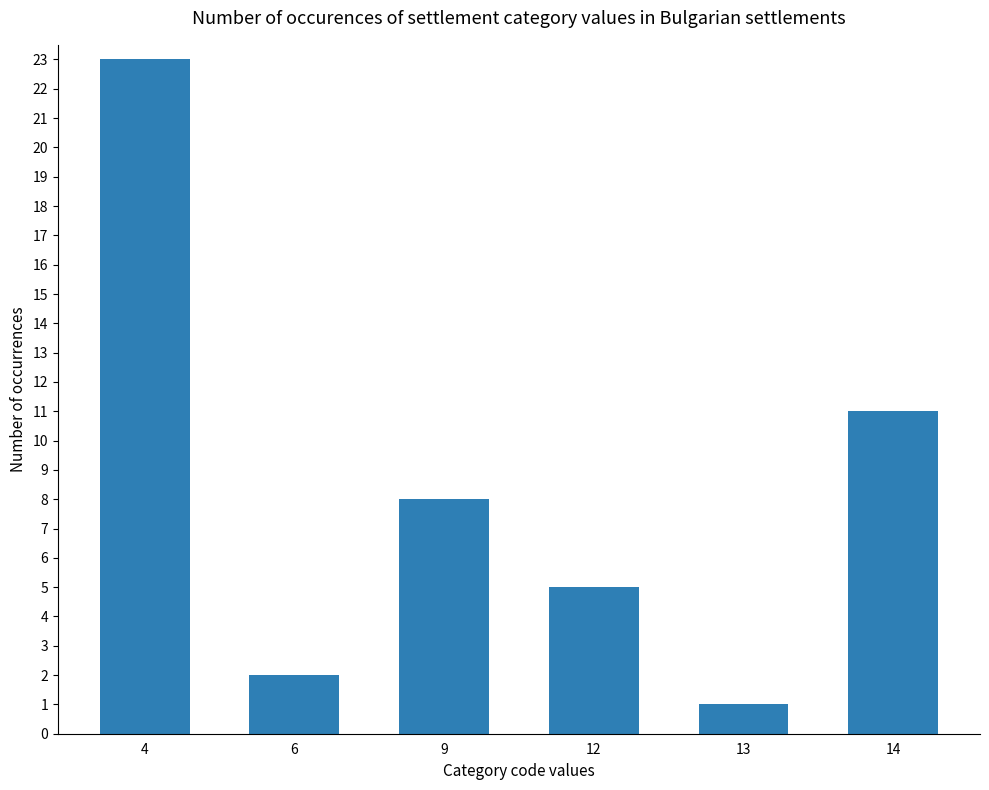

What is the sum of the values at 12 and 9?

13